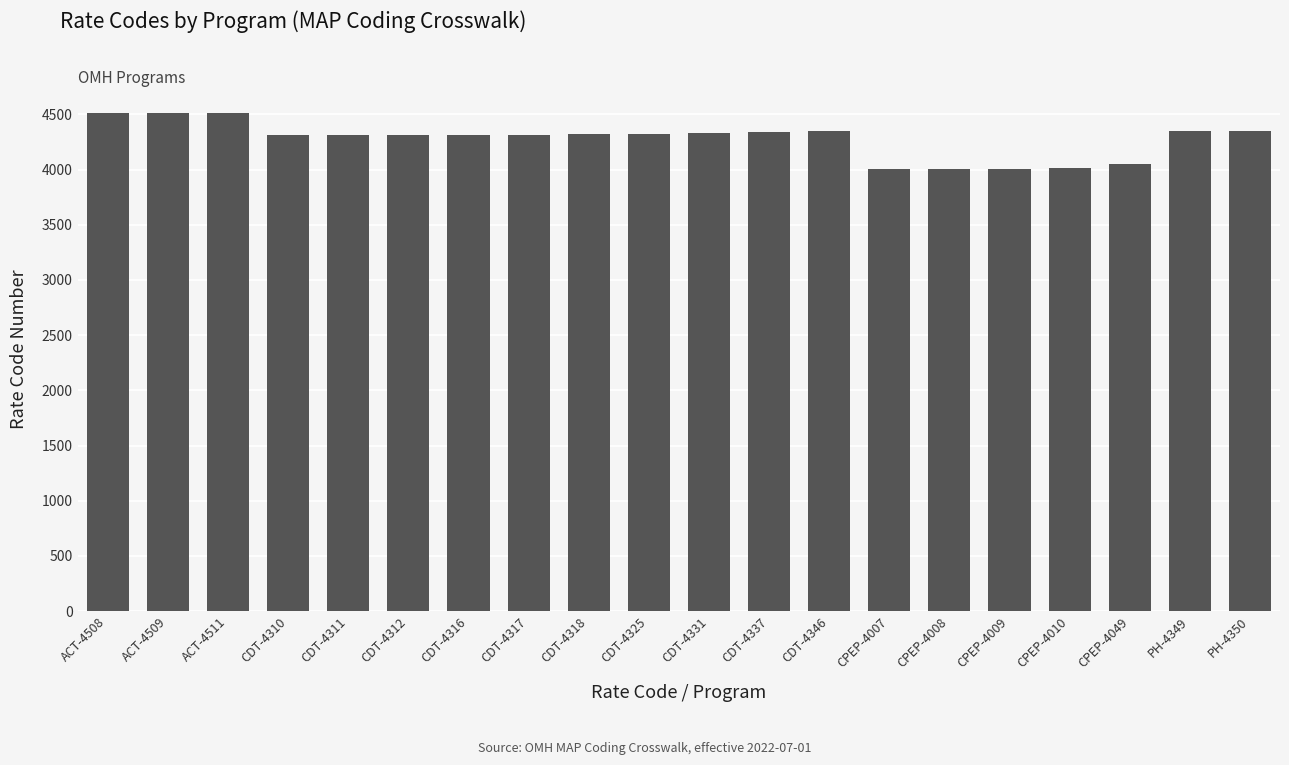

The chart shows a value of 4318 at CDT-4318. True or false?

True